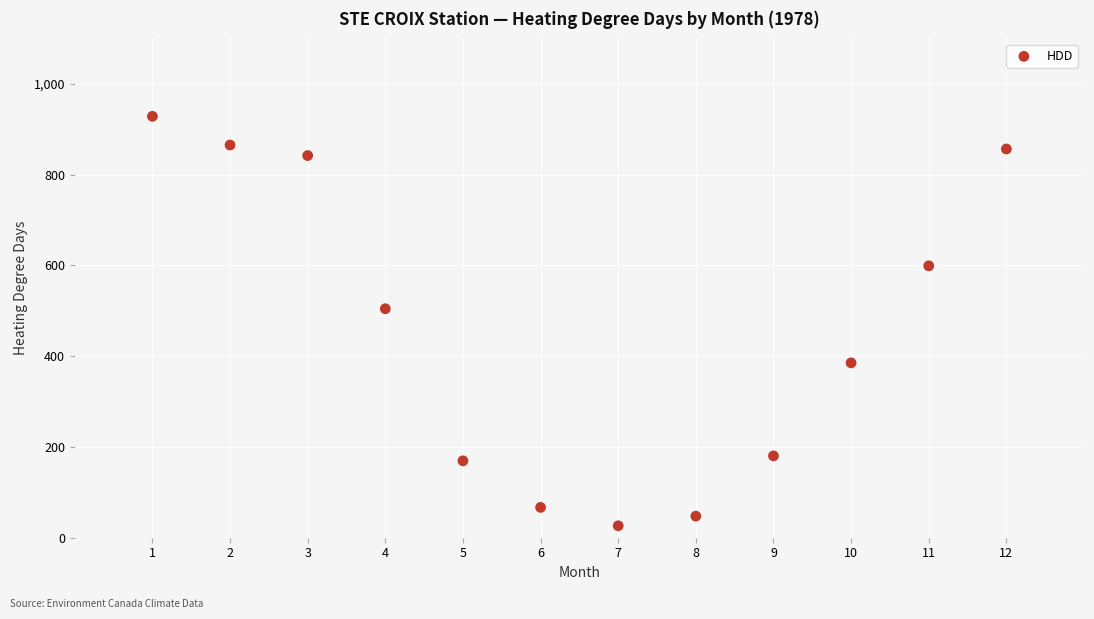

What Y value in the scatter plot is closest to 477?

504.5